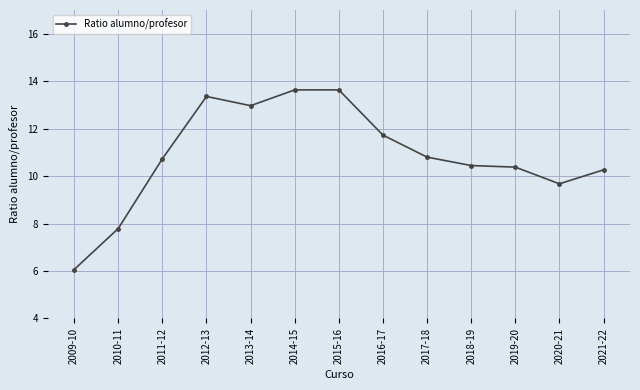

What is the difference between the maximum and second lowest values?

5.8